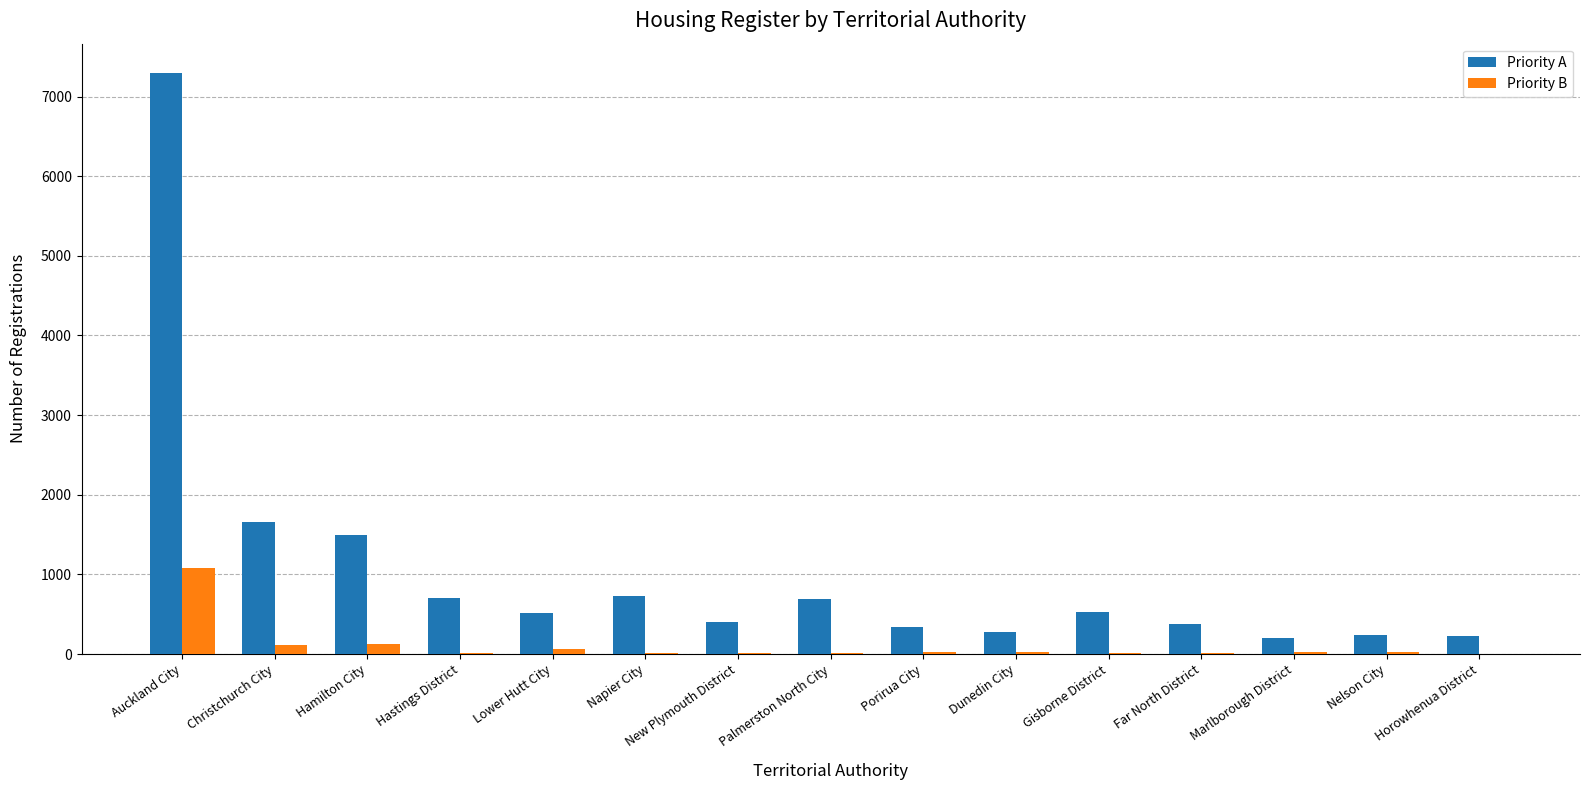

At which category is the sum across all series the highest?

Auckland City